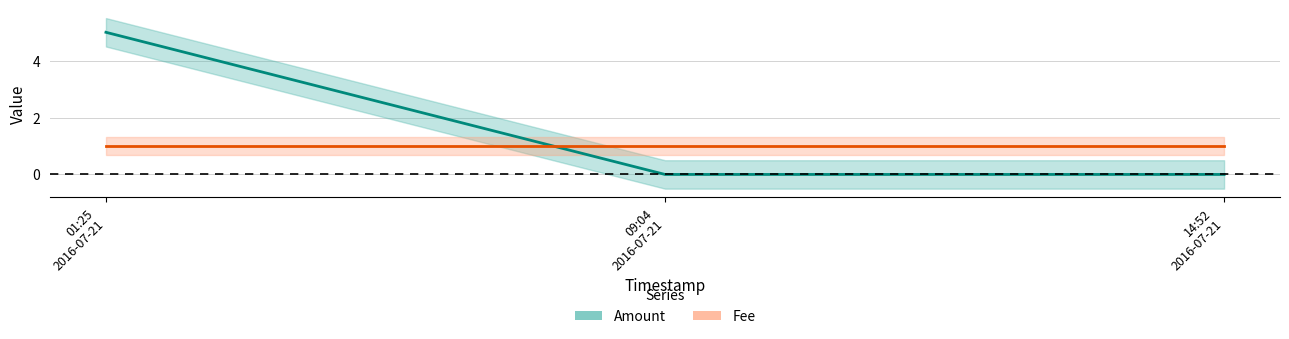

What is the sum of all values?

5